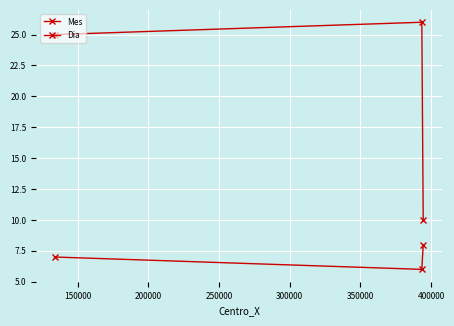

How many lines are shown in the chart?

2